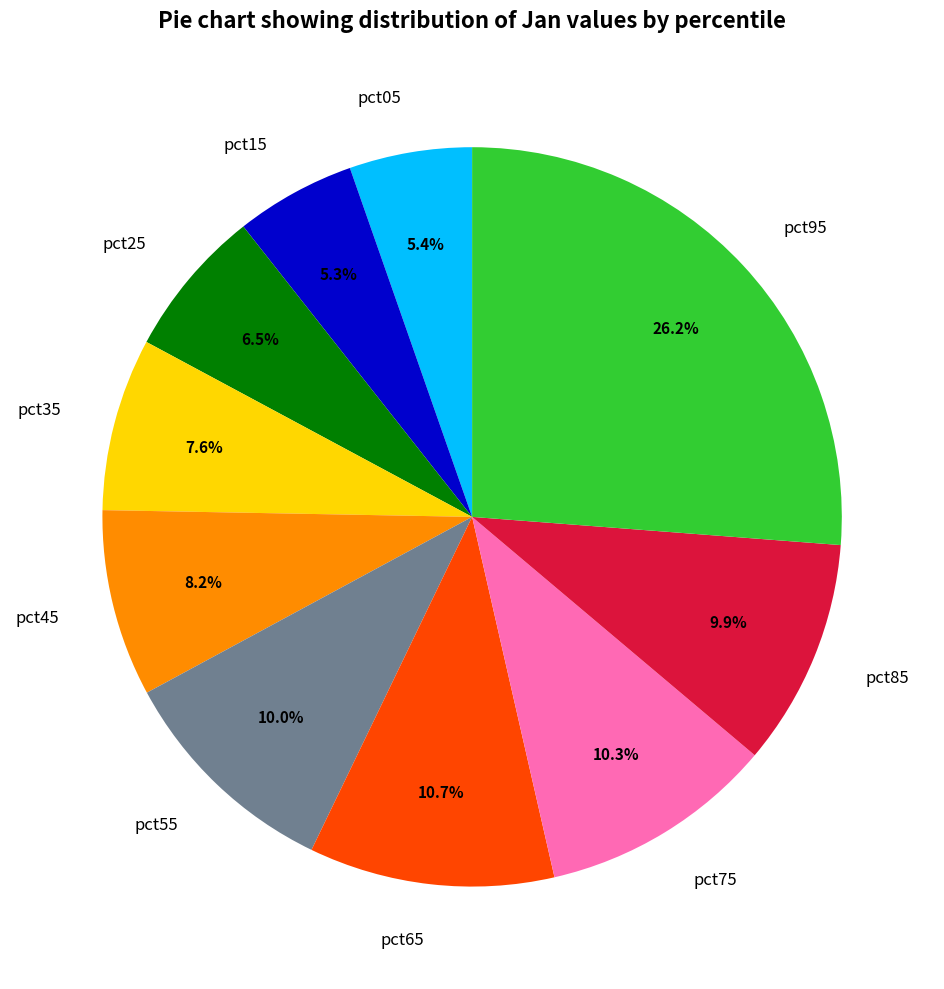

What is the largest slice in the pie chart?

pct95